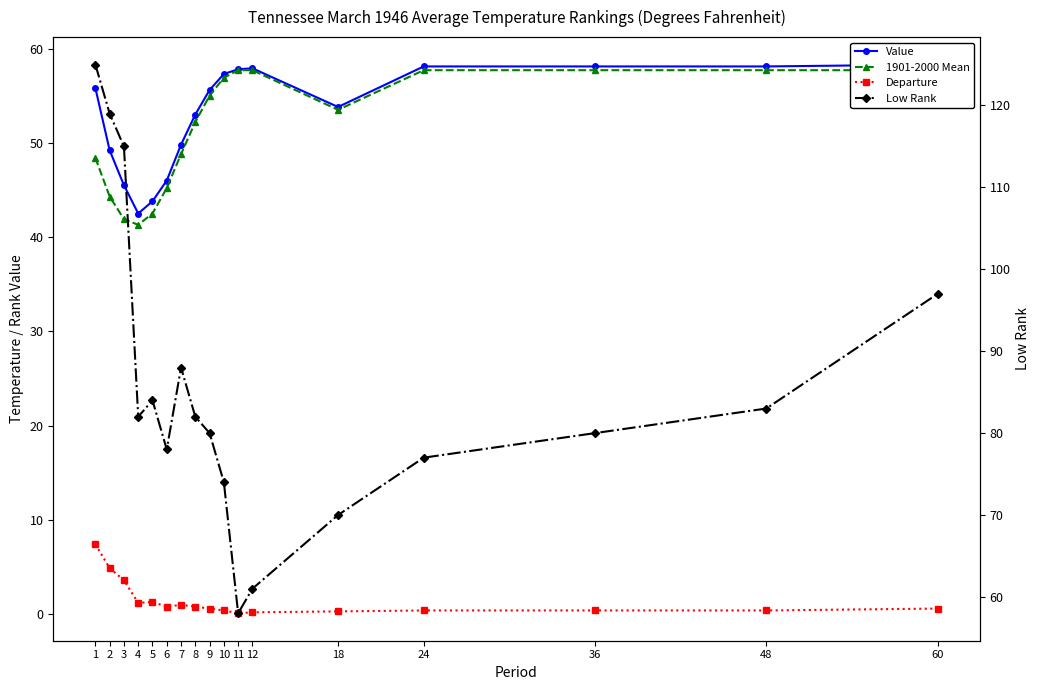

In Departure, how many points are higher than both neighbors (excluding endpoints)?

2